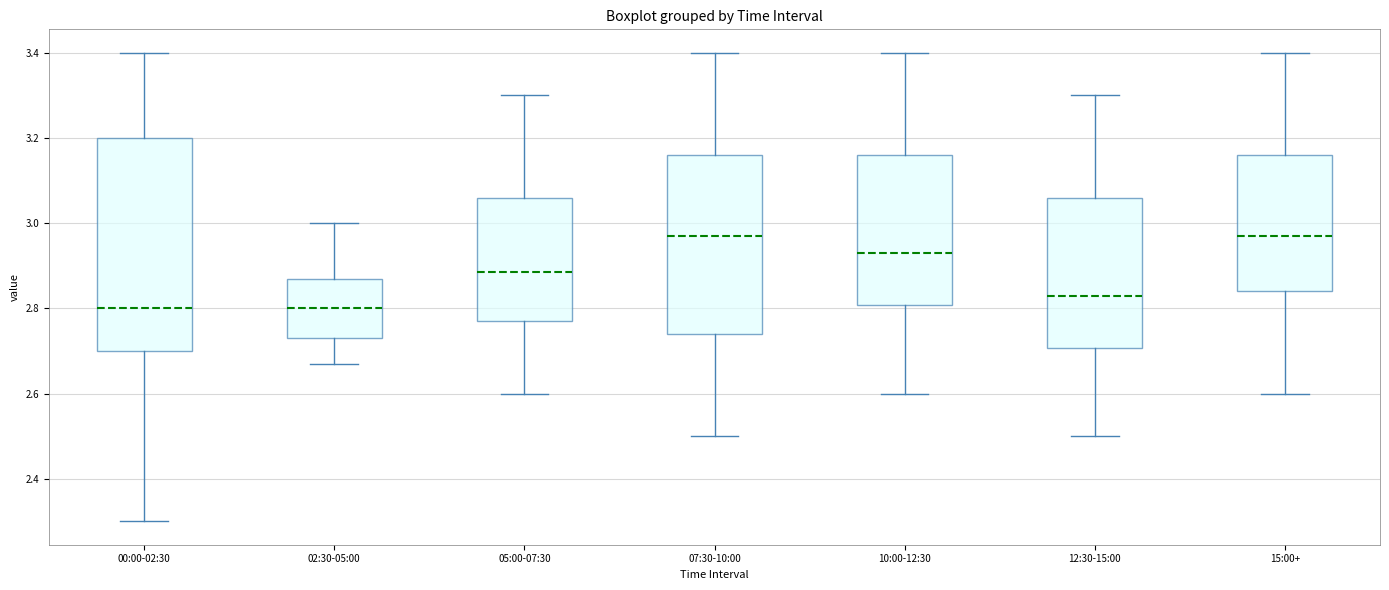

Reading left to right, transcribe this box plot: for each box, give where its median line is, the range the box spans, and where its two whiskers end, as read against the y-axis. The values are not printed on the chart, so give them approximately, as read against the axis.

00:00-02:30: median 2.80, box 2.70 to 3.20, whiskers 2.30 to 3.40
02:30-05:00: median 2.80, box 2.74 to 2.88, whiskers 2.68 to 3.00
05:00-07:30: median 2.88, box 2.78 to 3.06, whiskers 2.60 to 3.30
07:30-10:00: median 2.98, box 2.74 to 3.16, whiskers 2.50 to 3.40
10:00-12:30: median 2.94, box 2.80 to 3.16, whiskers 2.60 to 3.40
12:30-15:00: median 2.84, box 2.70 to 3.06, whiskers 2.50 to 3.30
15:00+: median 2.98, box 2.84 to 3.16, whiskers 2.60 to 3.40